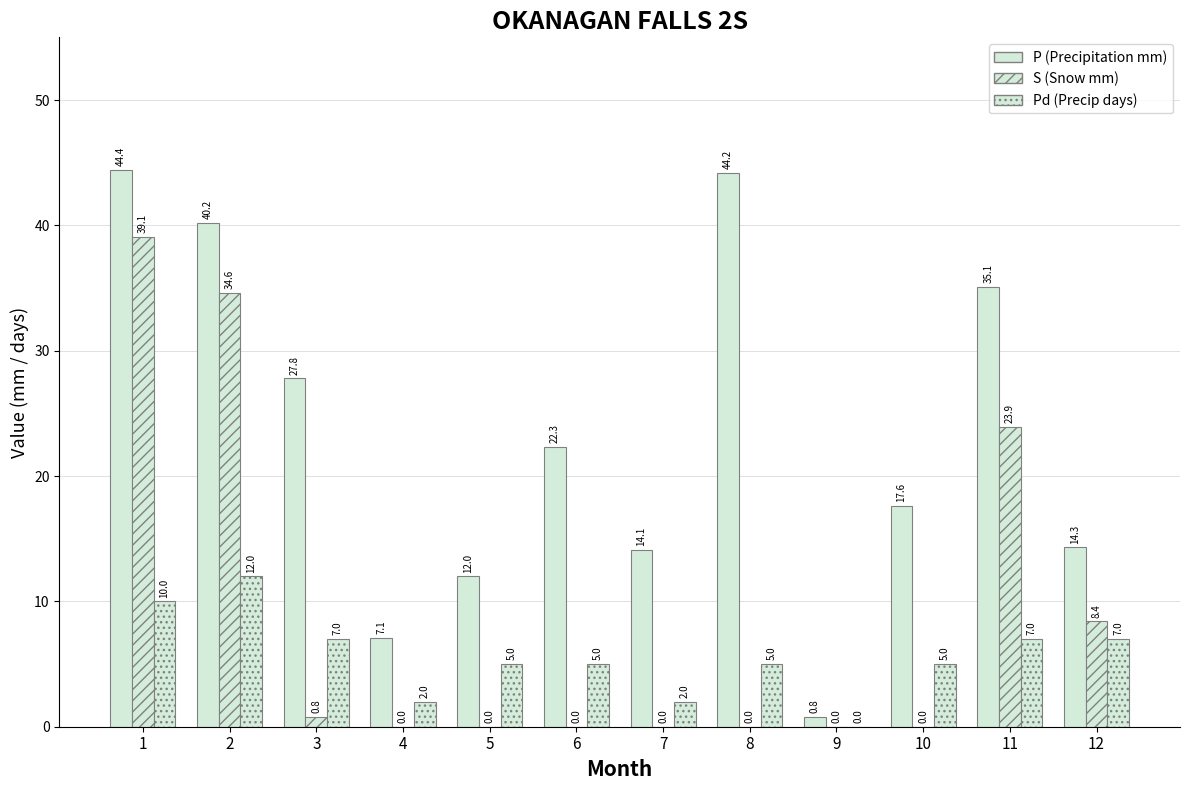

Is it true that S equals 0.8 at 3?

True